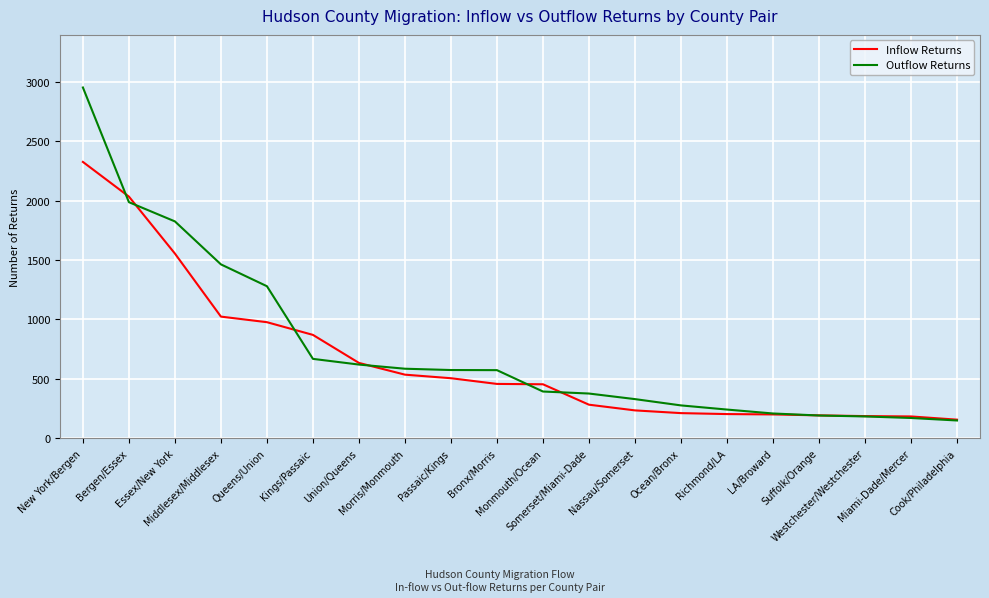

What is the highest value of the Outflow Returns series?

2954